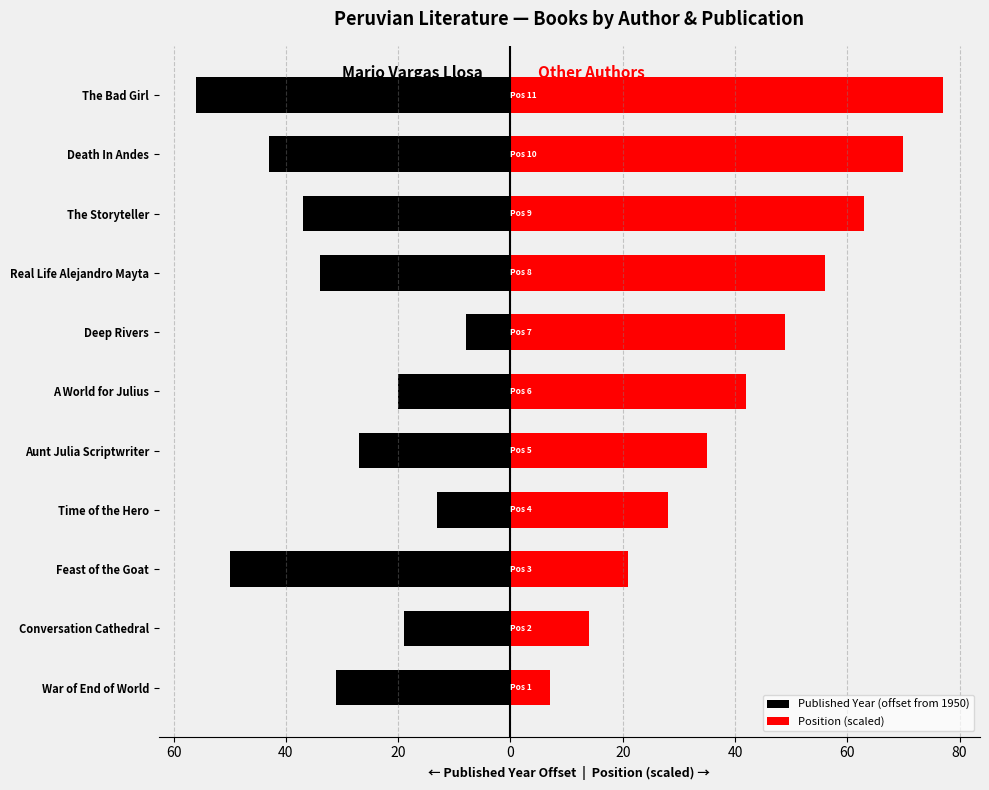

Rank the series by their average value, from lowest to highest.

Published Year (offset from 1950), Position (scaled)